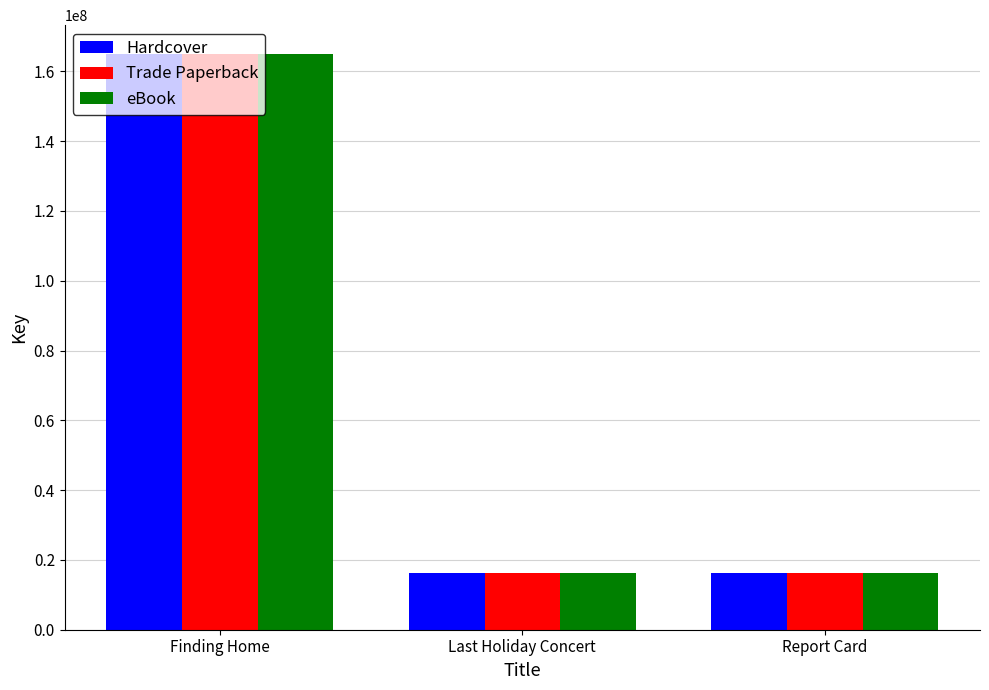

Is the value of eBook at Finding Home greater than the value of Hardcover at Last Holiday Concert?

Yes